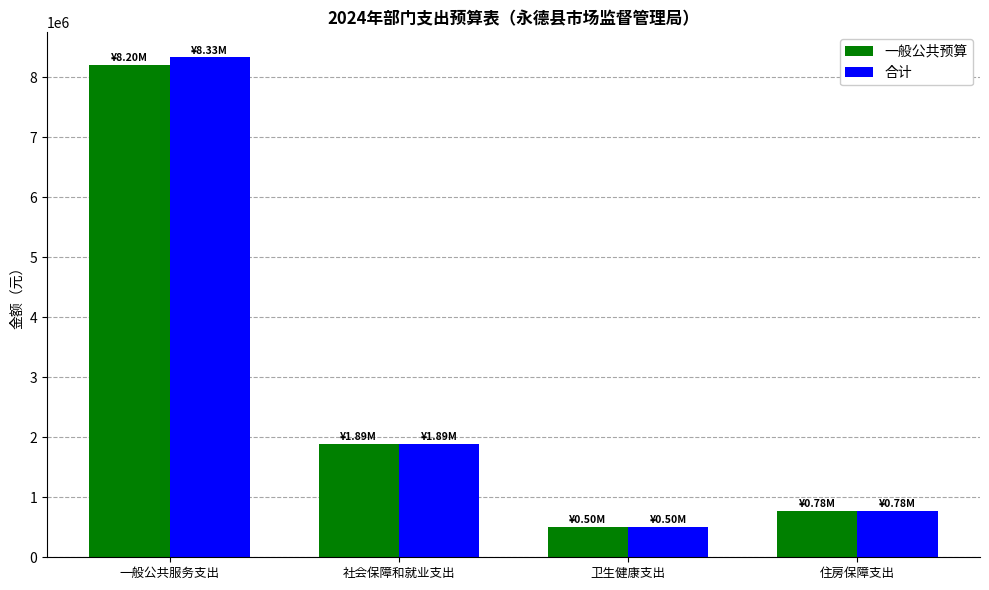

What is the average value of the 合计 series?

2873251.9